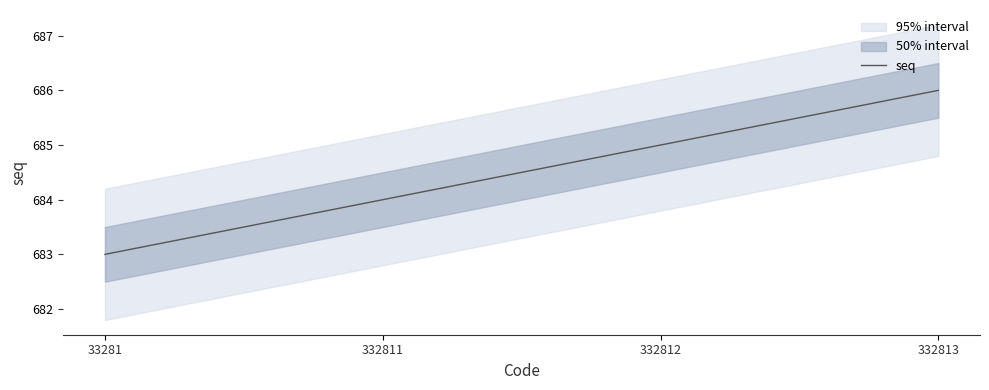

At which label is the value closest to 684?

332811